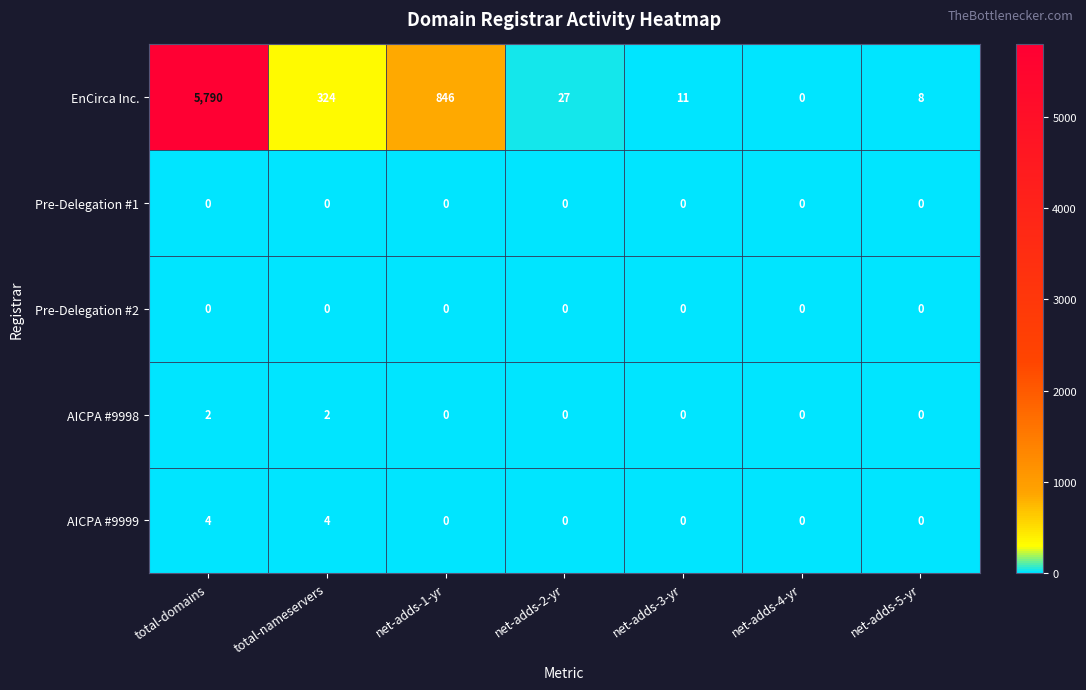

Count the AICPA #9999 values in the range 0 to 4.

7